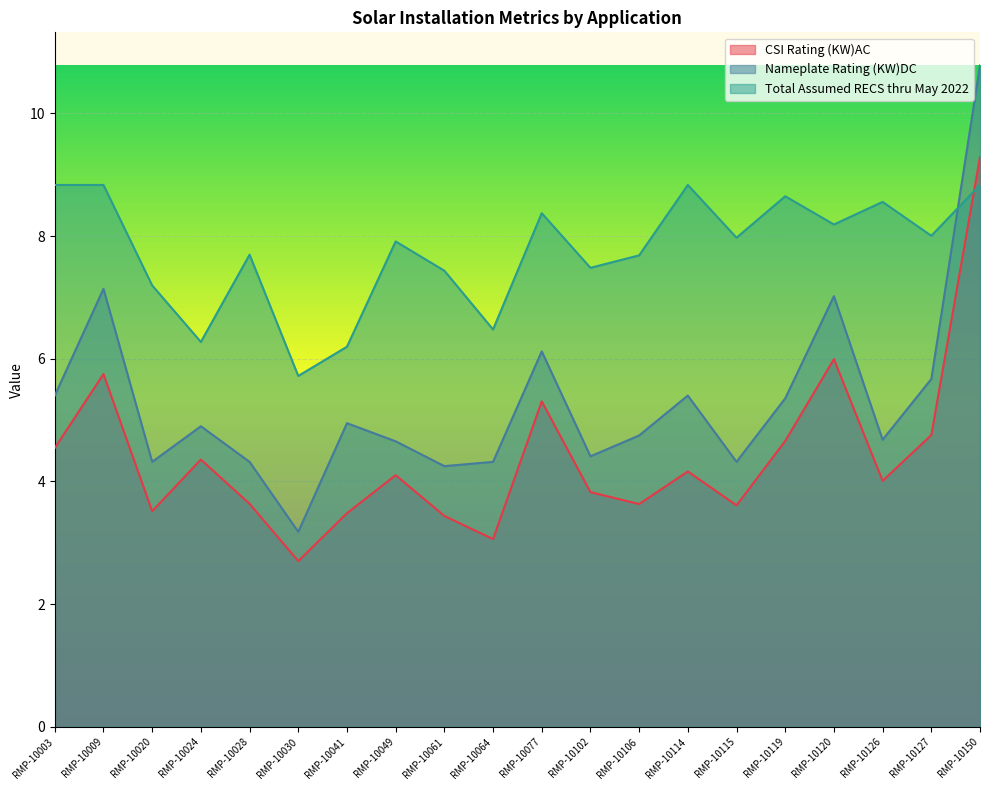

What is the sum of all CSI Rating (KW)AC values?

87.8